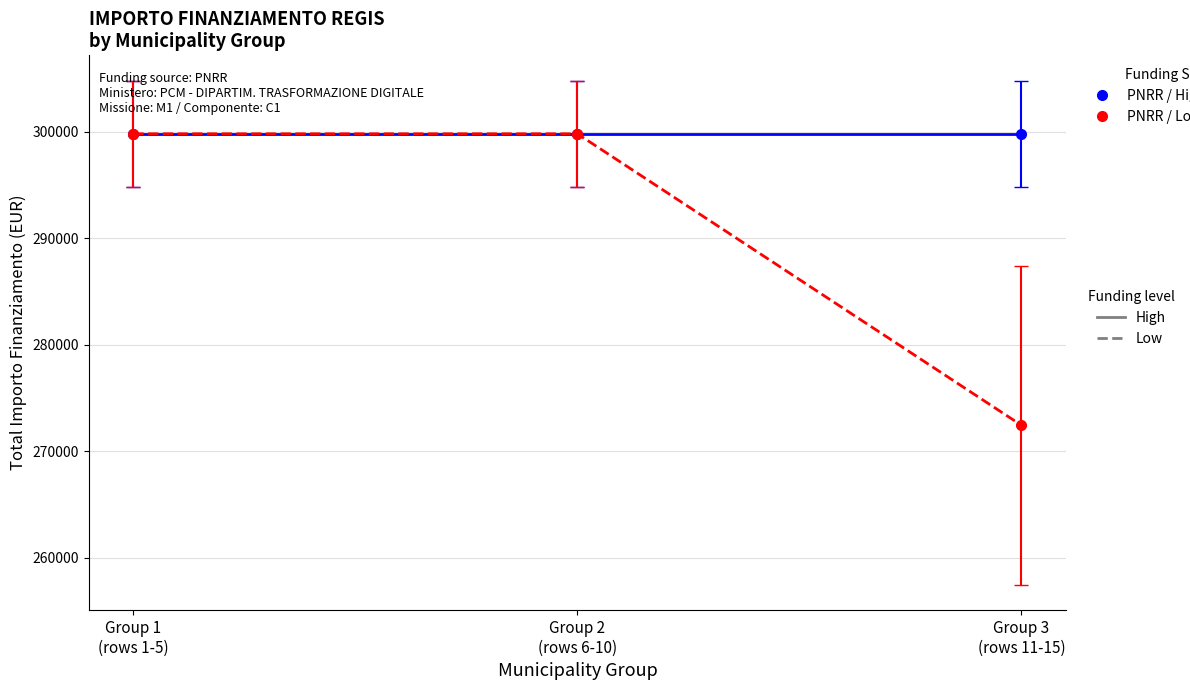

What is the minimum value shown in the chart?

272453